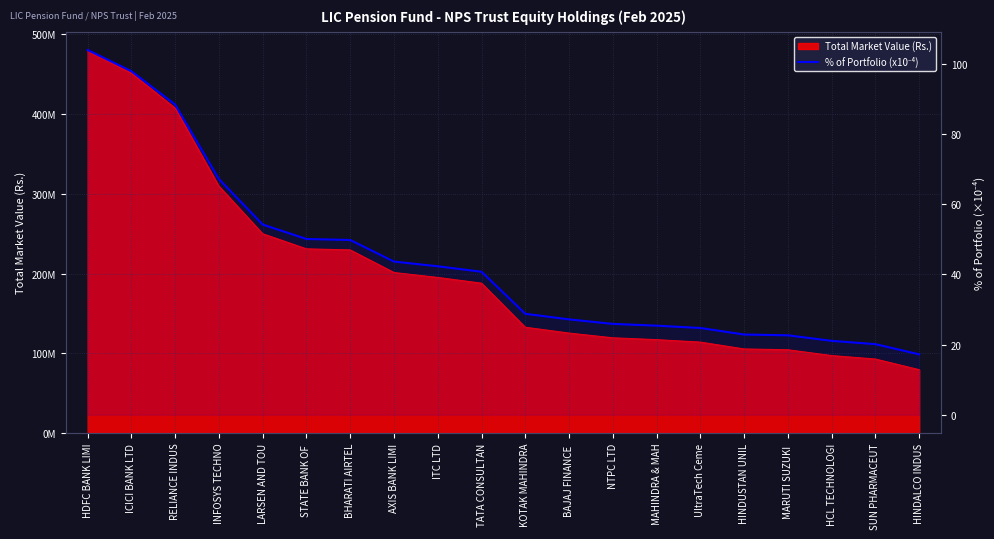

What is the label of the 5th point from the left?

LARSEN AND TOU